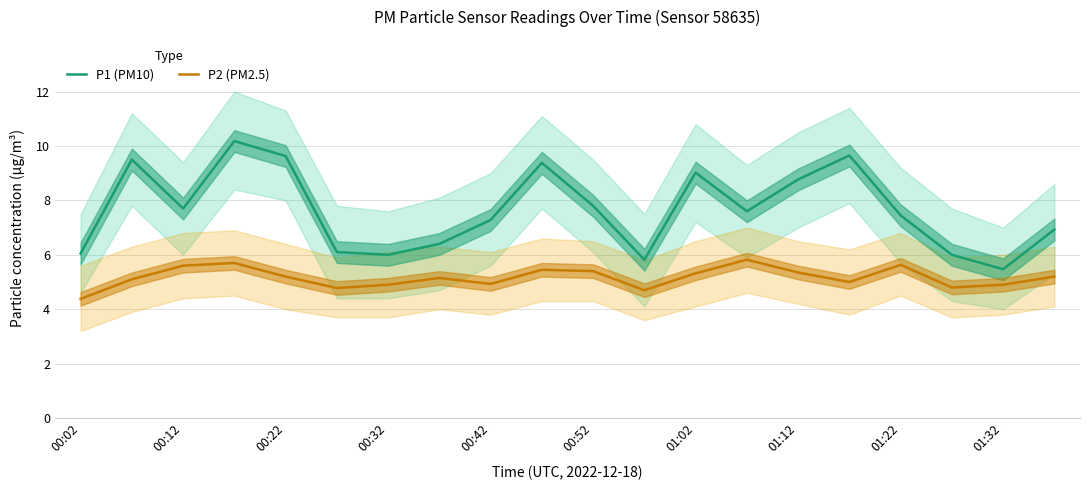

At which label does P1 (PM10) reach its minimum?

01:32